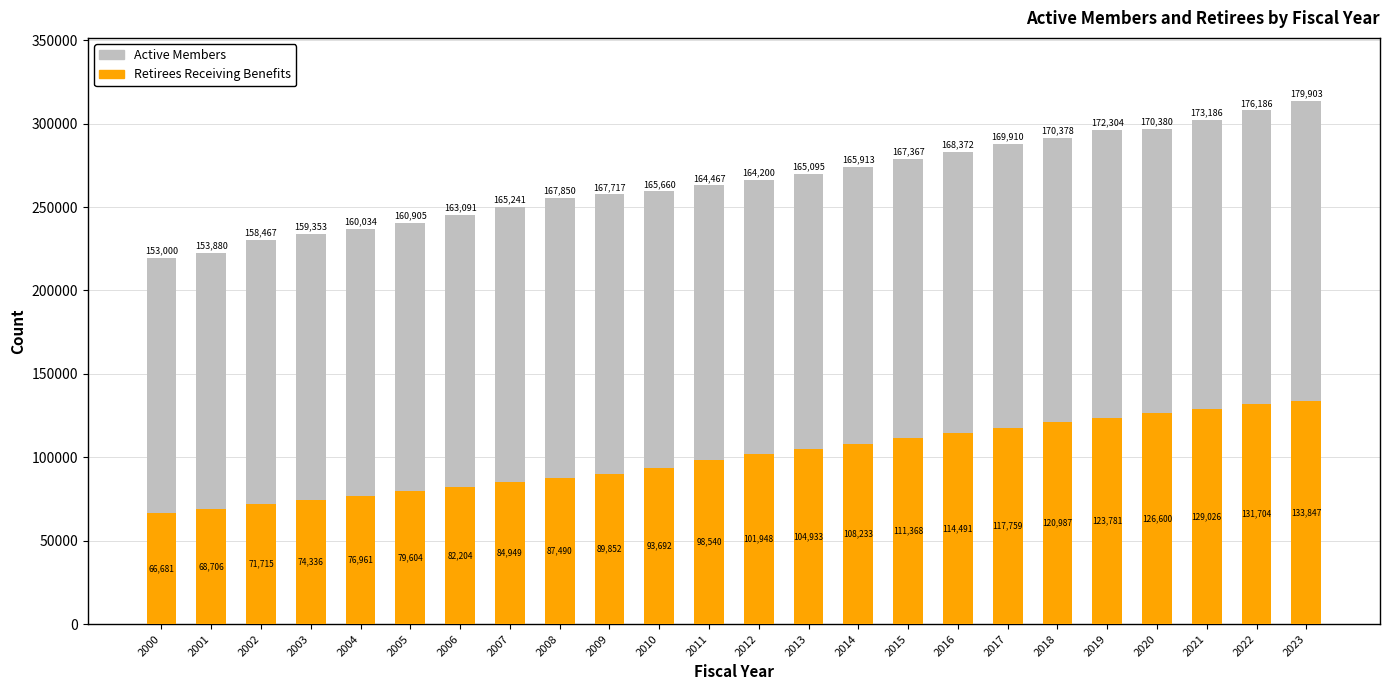

At which category is the sum across all series the highest?

2023